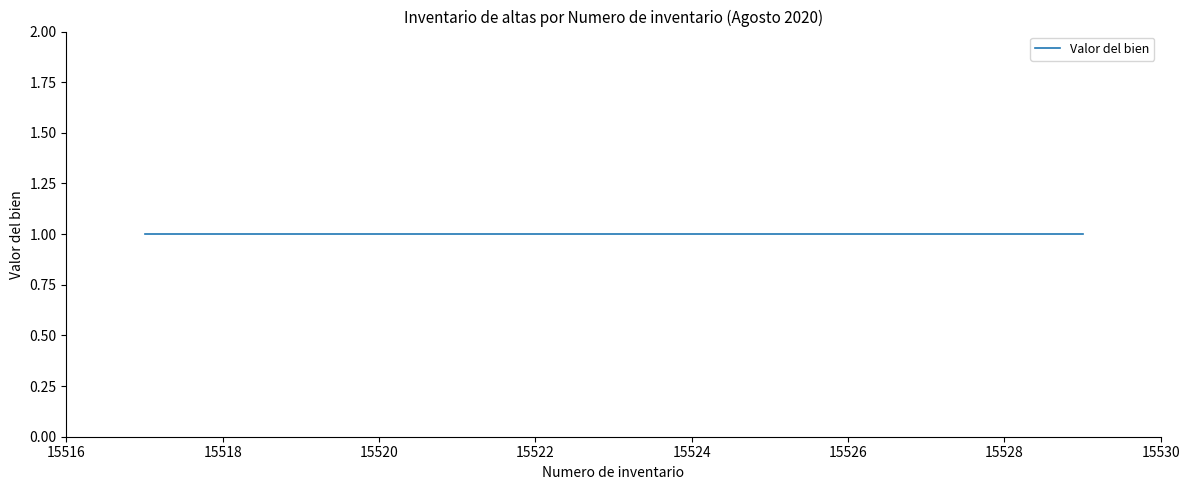

The chart shows a value of 20428 at 2020-08-06. True or false?

False